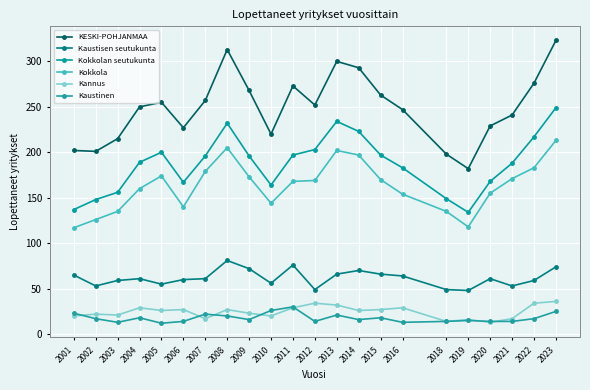

How many data points does each series have?

22